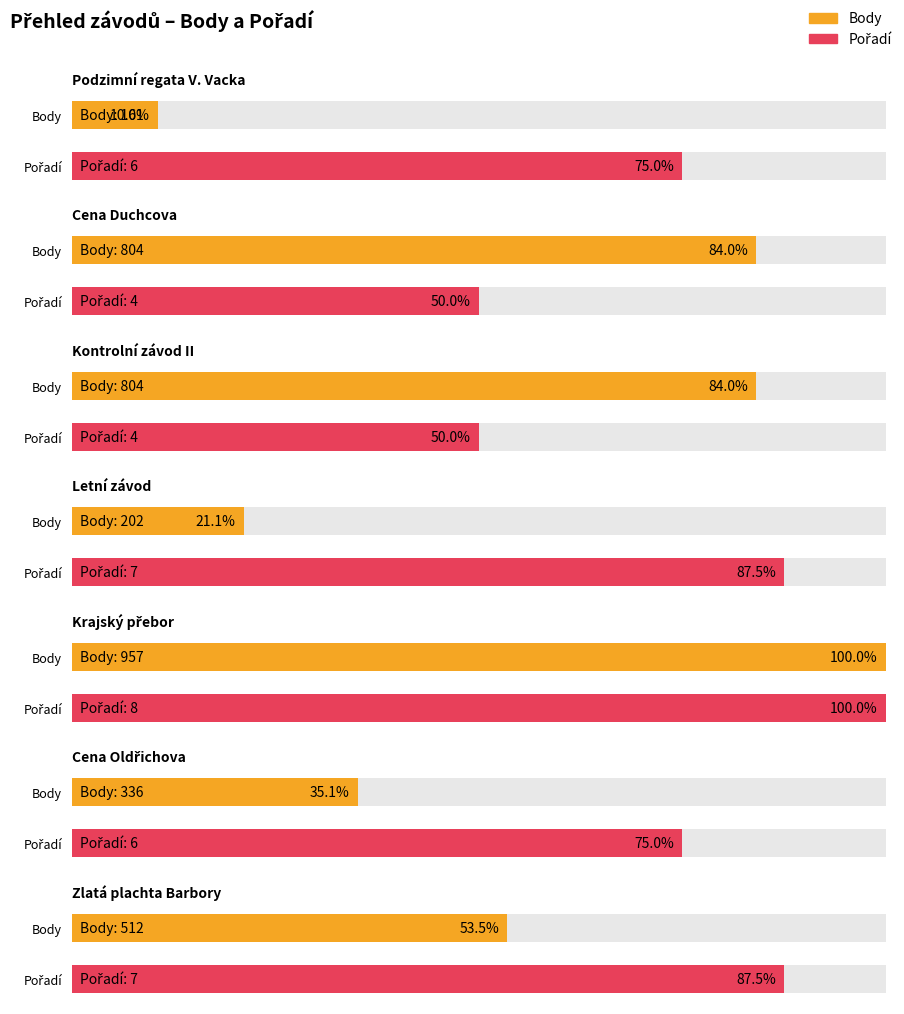

At how many categories does at least one series exceed 354?

4